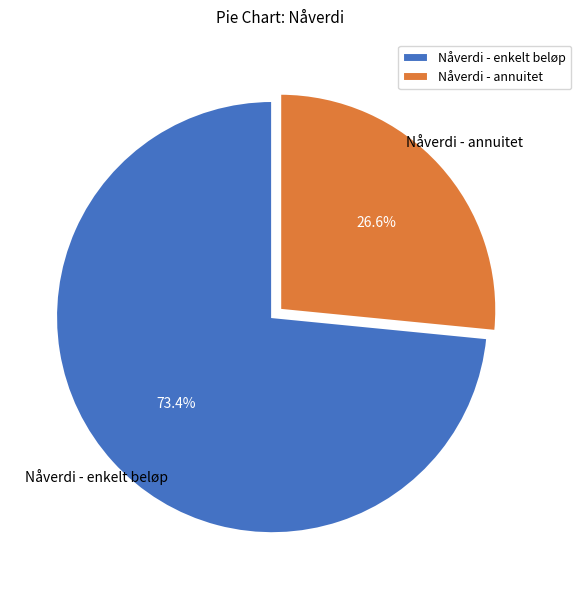

What percentage is the Nåverdi - annuitet slice, to the nearest percent?

27%